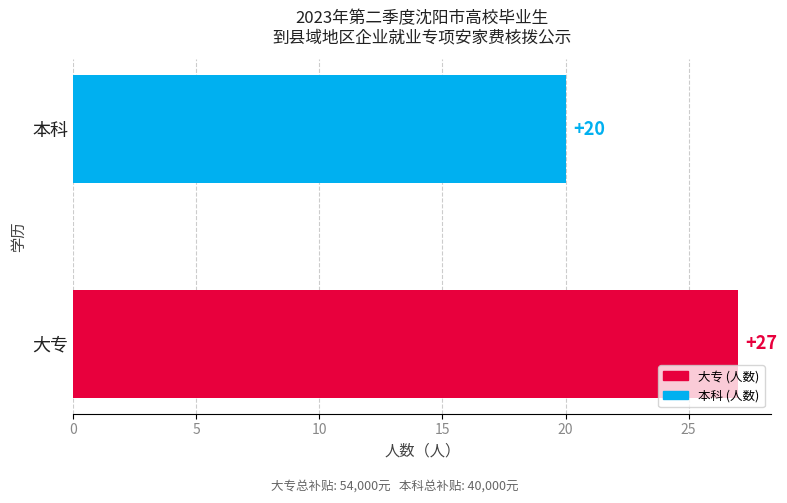

The value at 本科 is 20. True or false?

True